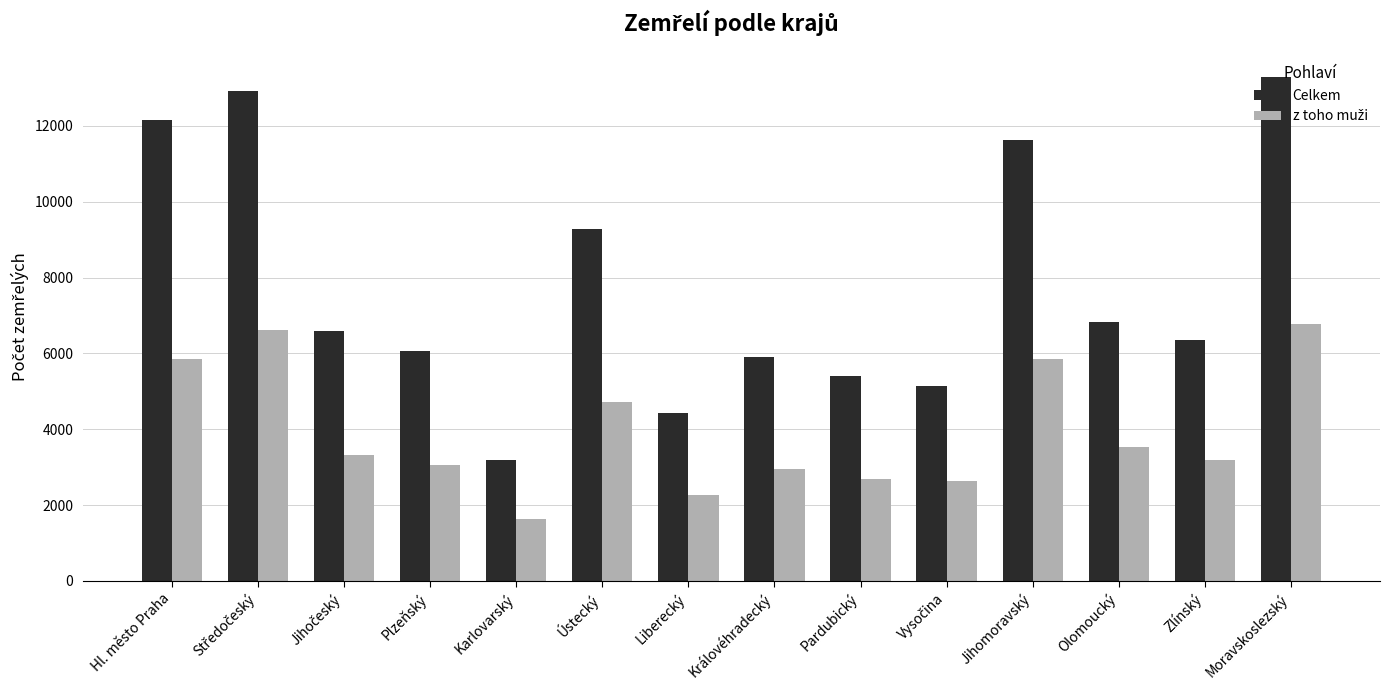

Which series has the largest total across all categories?

Celkem